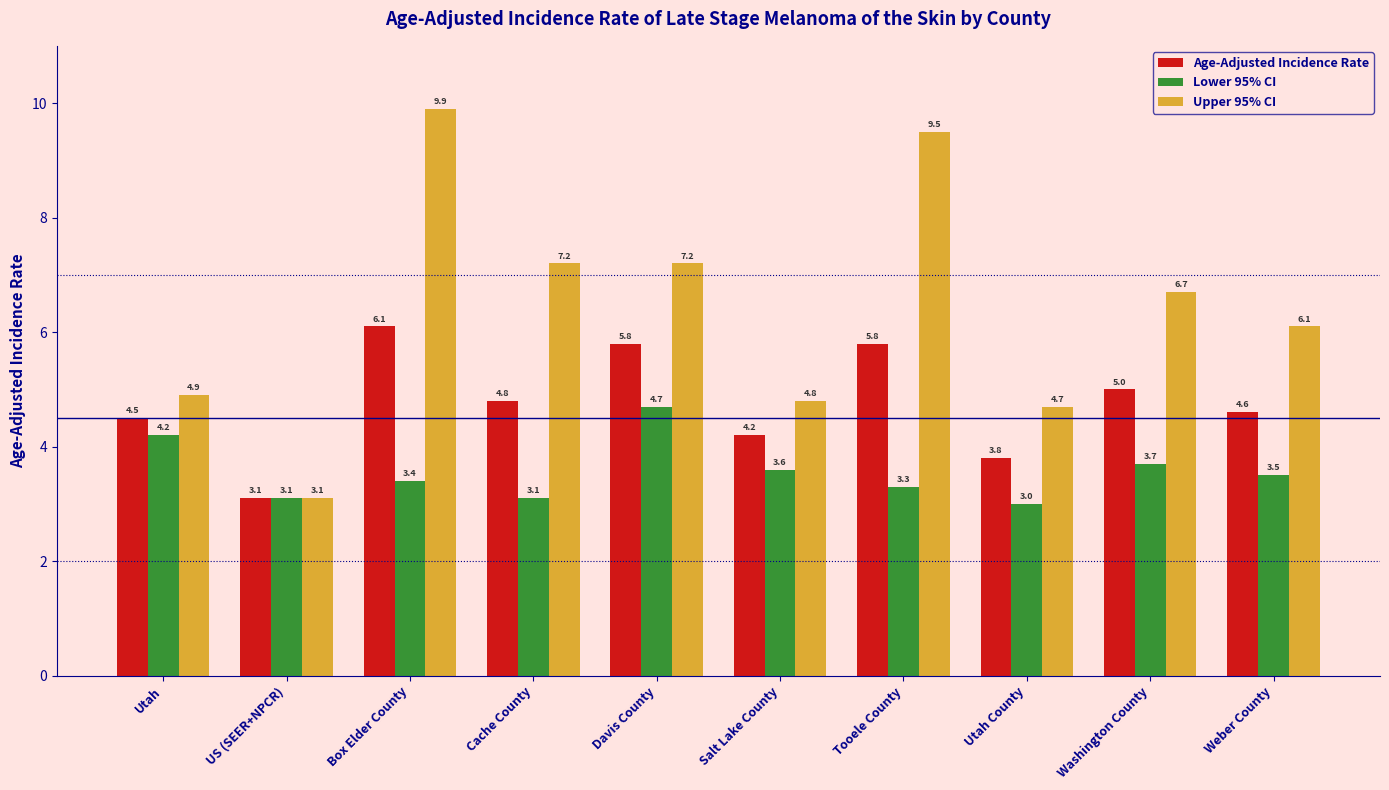

The value of Lower 95% CI at Tooele County is 5.9. True or false?

False